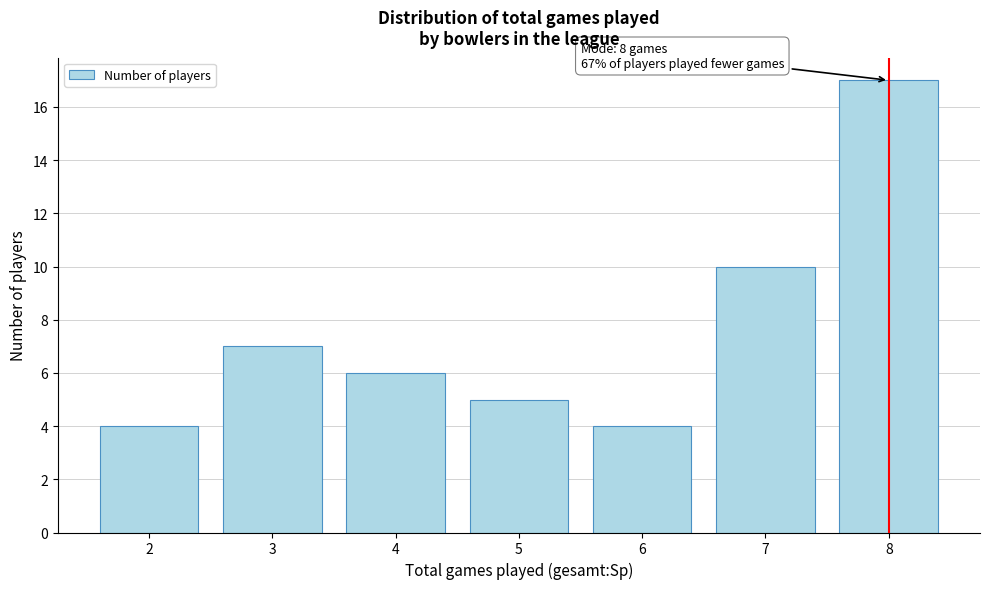

Over which range of the x-axis is the bar tallest?

7.5 to 8.5